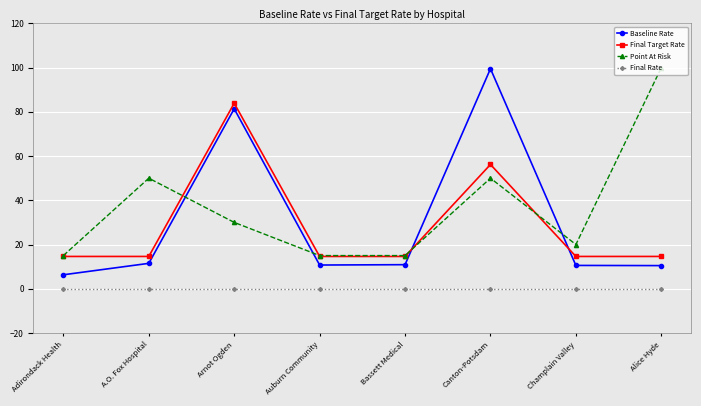

What is the difference between the maximum and minimum values in the Baseline Rate series?

93.2